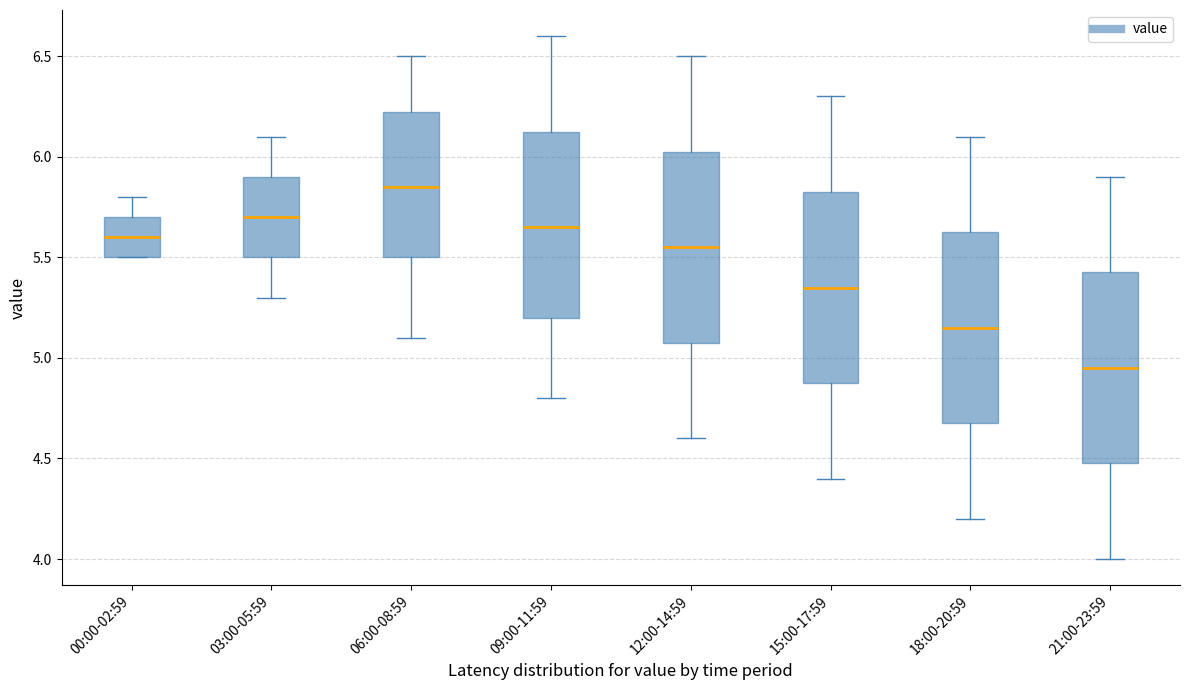

Reading left to right, transcribe this box plot: for each box, give where its median line is, the range the box spans, and where its two whiskers end, as read against the y-axis. The values are not printed on the chart, so give them approximately, as read against the axis.

00:00-02:59: median 5.60, box 5.50 to 5.70, whiskers 5.50 to 5.80
03:00-05:59: median 5.70, box 5.50 to 5.90, whiskers 5.30 to 6.10
06:00-08:59: median 5.85, box 5.50 to 6.25, whiskers 5.10 to 6.50
09:00-11:59: median 5.65, box 5.20 to 6.15, whiskers 4.80 to 6.60
12:00-14:59: median 5.55, box 5.10 to 6.05, whiskers 4.60 to 6.50
15:00-17:59: median 5.35, box 4.90 to 5.85, whiskers 4.40 to 6.30
18:00-20:59: median 5.15, box 4.70 to 5.65, whiskers 4.20 to 6.10
21:00-23:59: median 4.95, box 4.50 to 5.45, whiskers 4.00 to 5.90